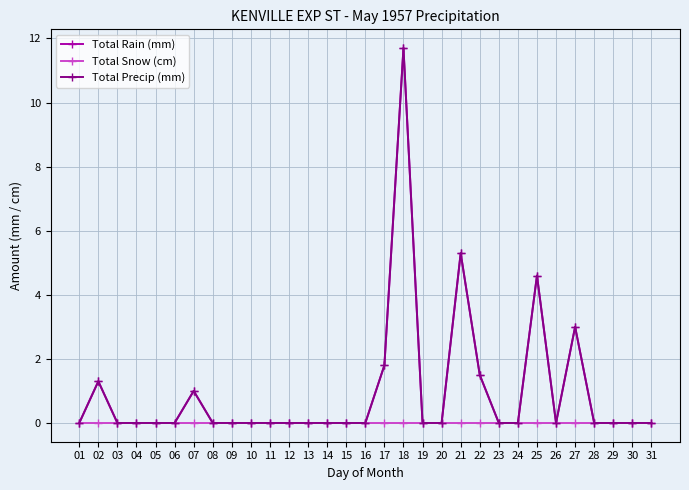

Is this an area chart (filled region under the line)?

No